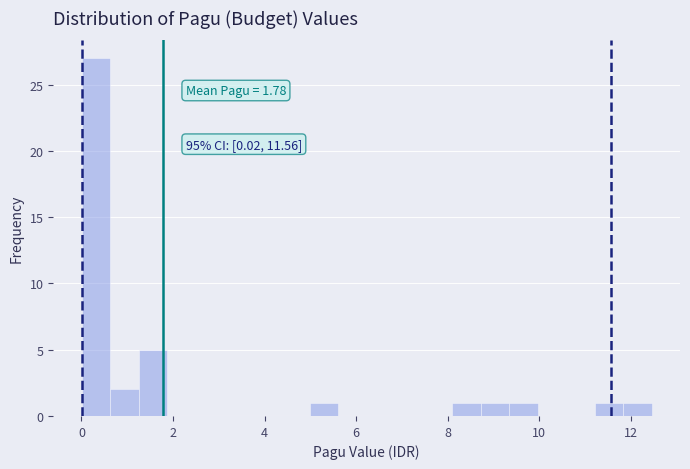

Read against the x-axis, roughly where is the centre of the tallest bar?

0.4